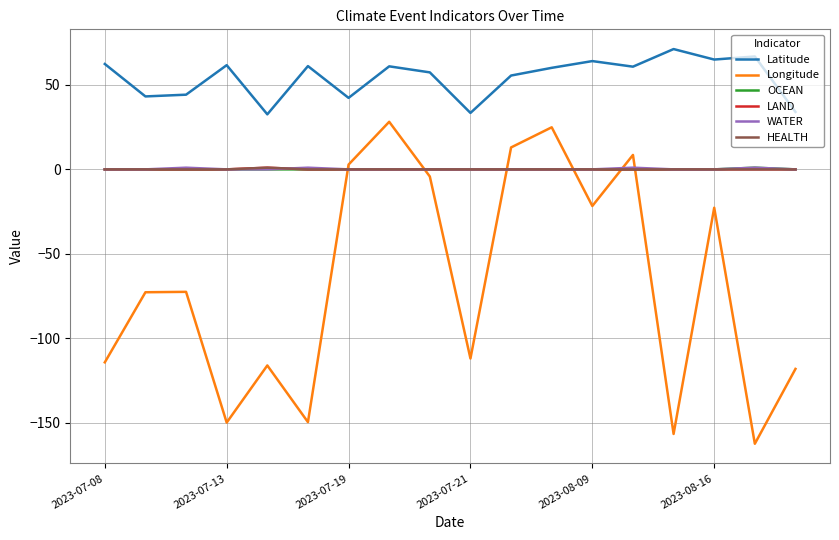

Does the chart have visible grid lines?

Yes